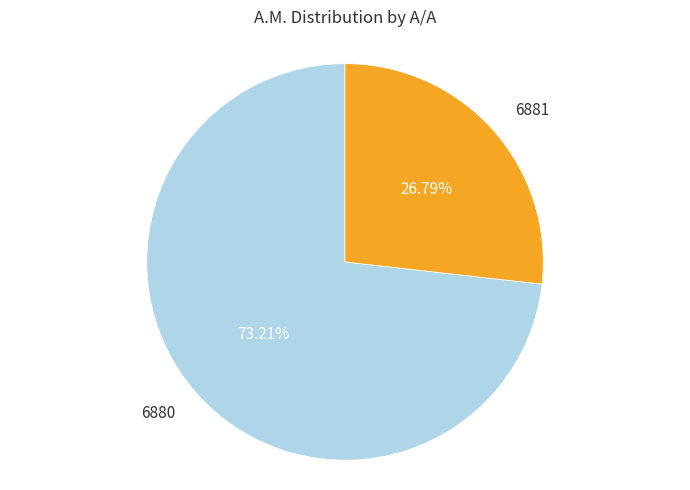

Is there a majority slice in this chart?

Yes